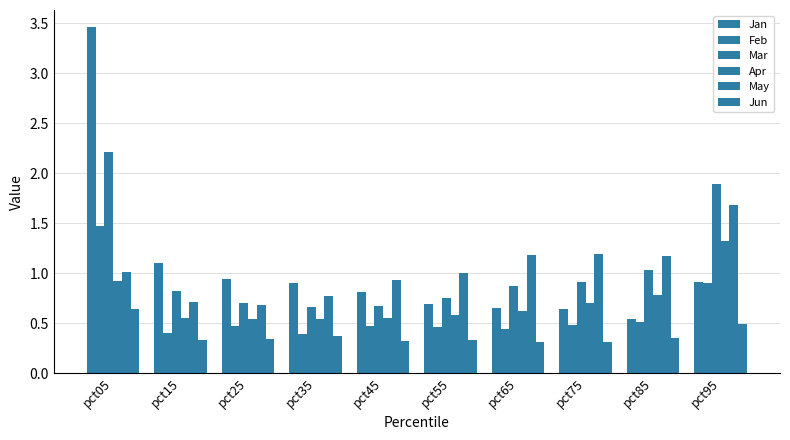

How many bars are there in each group?

6